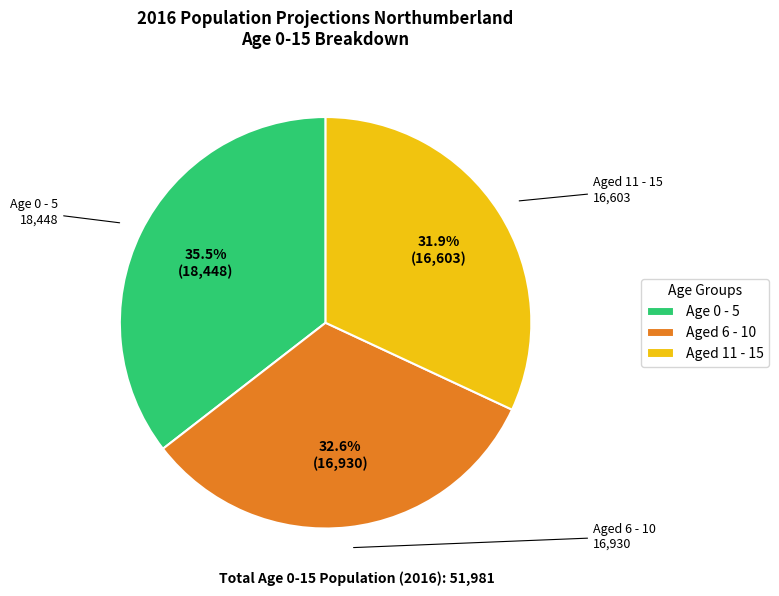

Rank the categories by value from highest to lowest.

Age 0 - 5, Aged 6 - 10, Aged 11 - 15